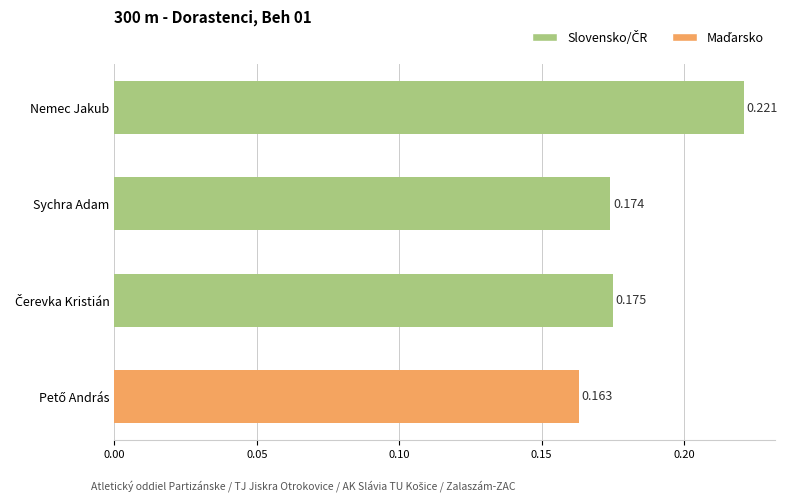

What is the label of the 2nd bar from the top?

Sychra Adam